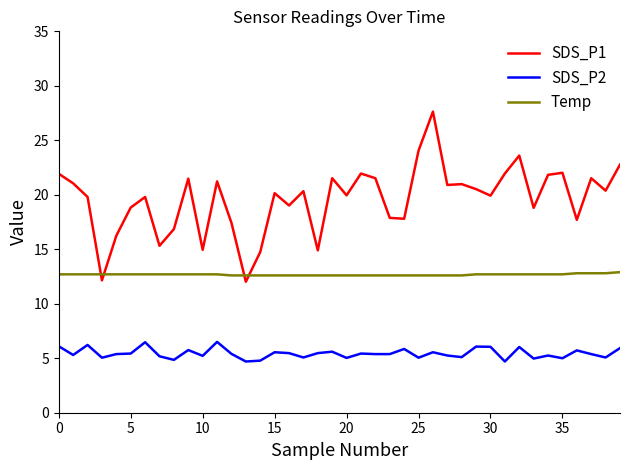

How many categories are shown in the chart?

40